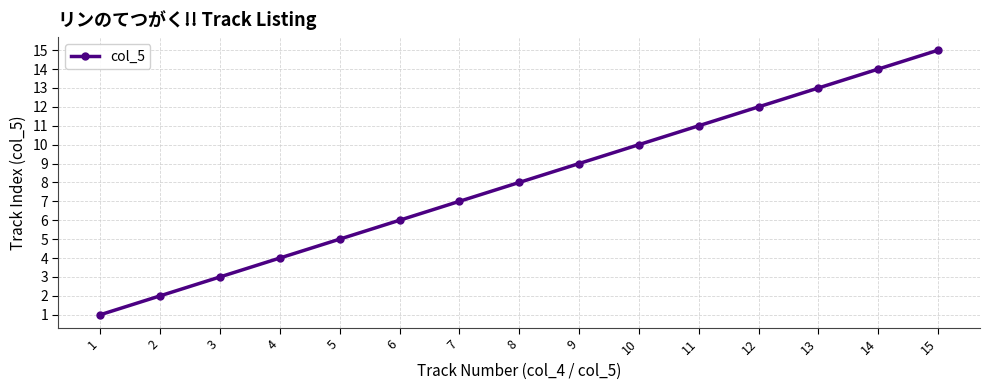

Read the value at 9, to the nearest 10.

10